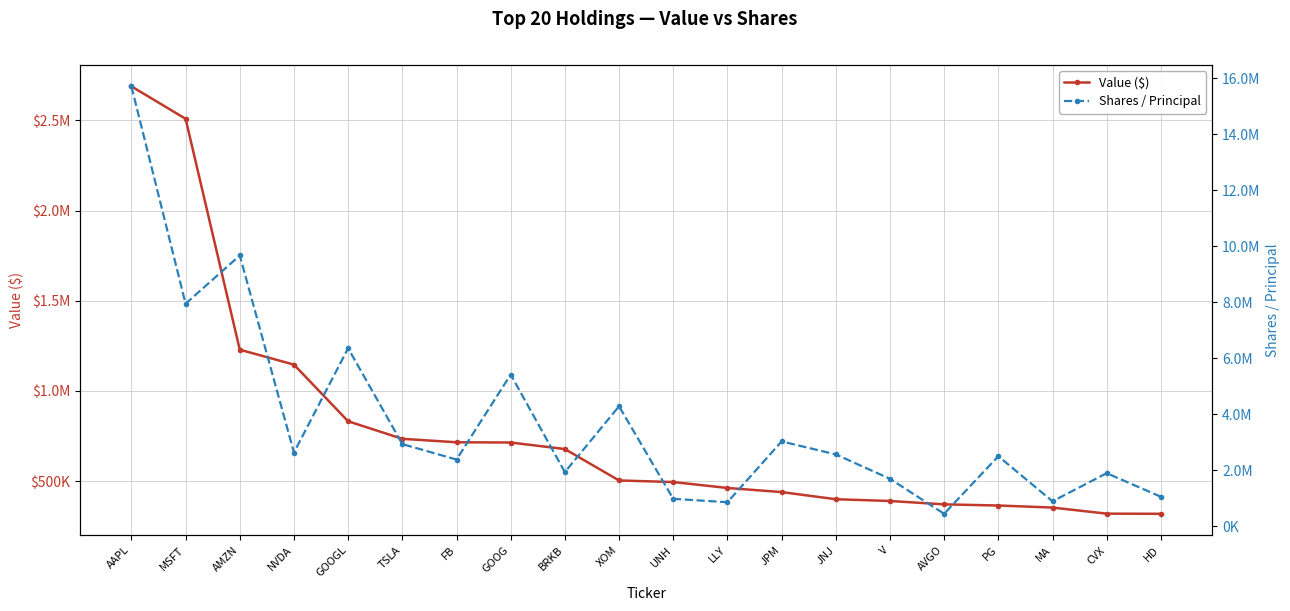

What position from the right is TSLA?

15